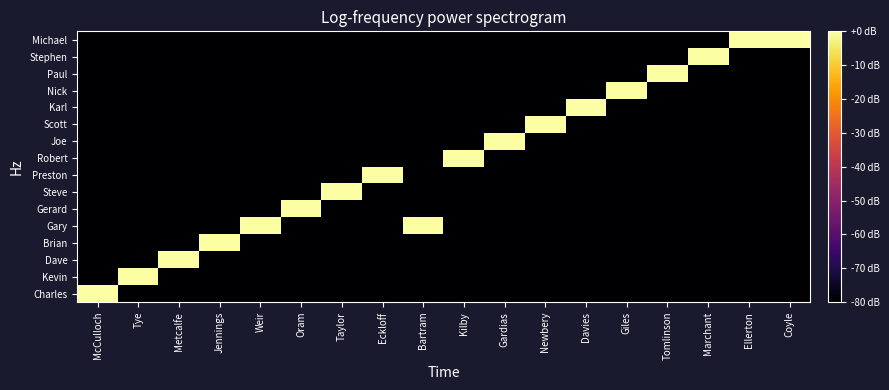

At Tye, list the series in order from largest to smallest.

Kevin, Steve, Scott, Paul, Brian, Gerard, Dave, Charles, Karl, Robert, Stephen, Gary, Michael, Preston, Nick, Joe